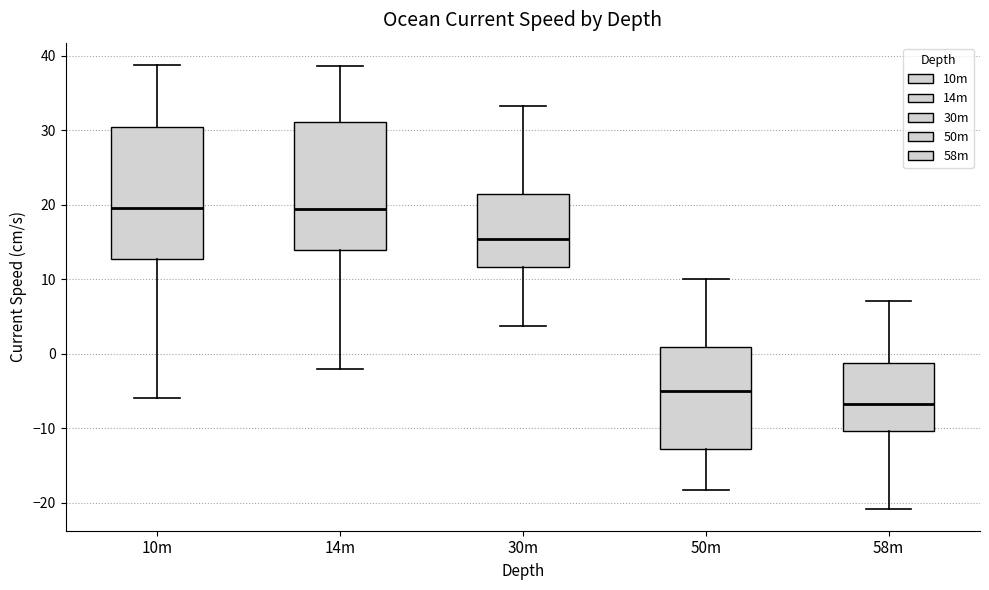

Which box's median line is the lowest?

58m